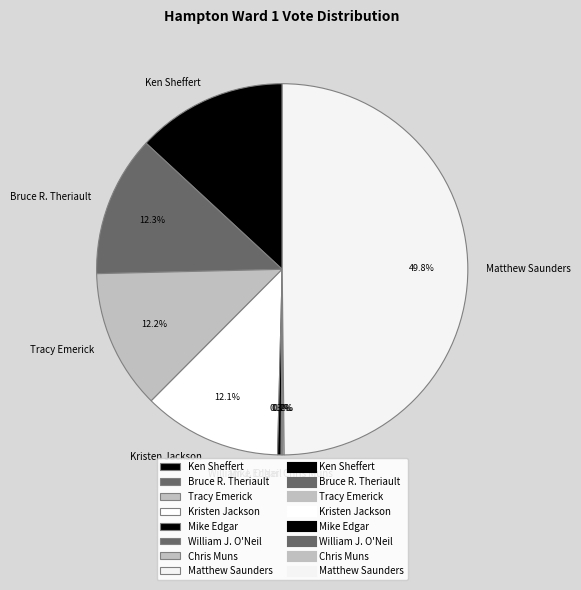

How much of the chart is everything except Matthew Saunders?

50.2%